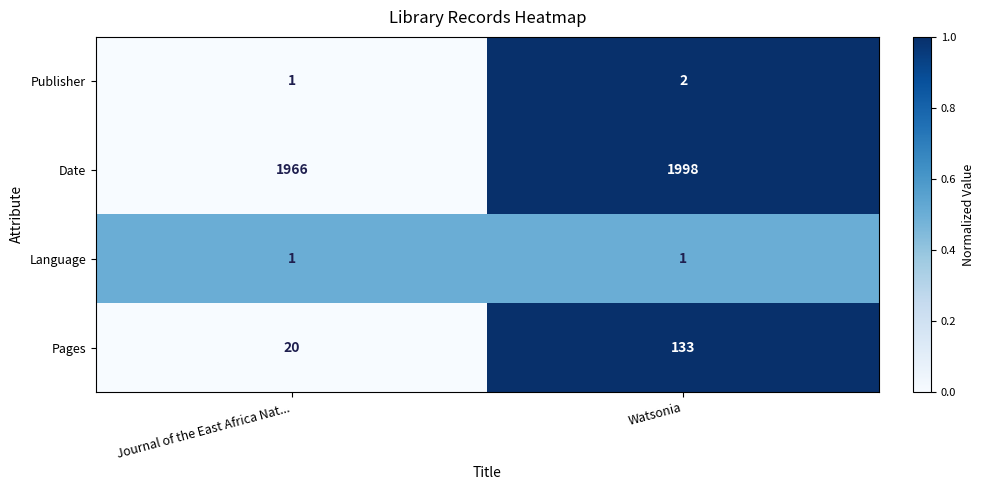

List the series in order of their peak value, lowest first.

Language, Publisher, Pages, Date